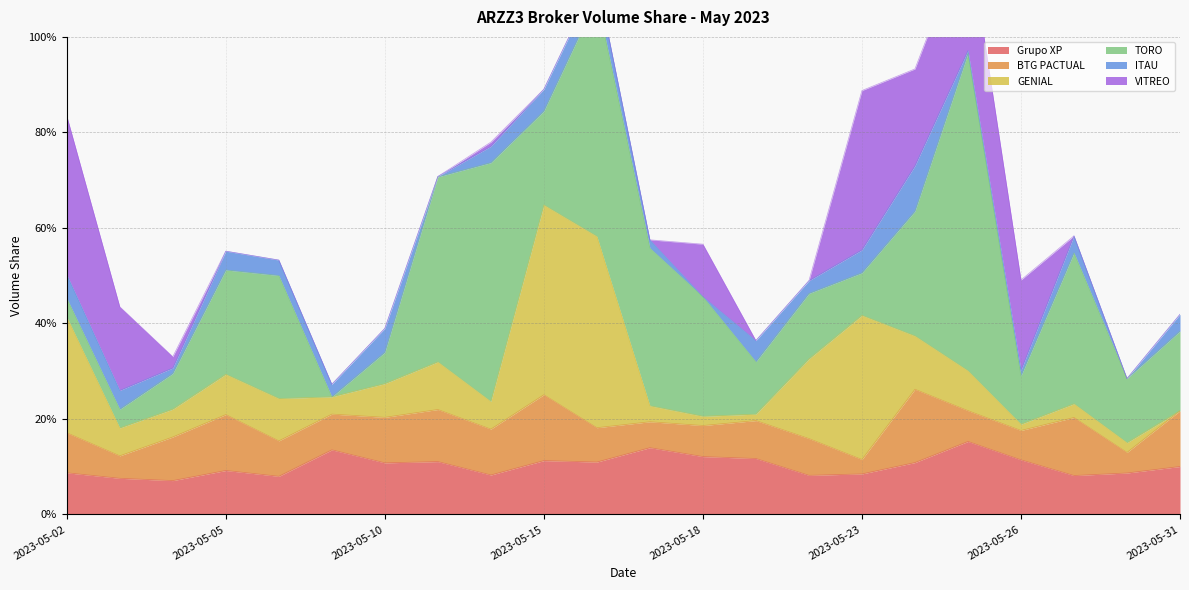

Reading right to left, extract all data points from this chart.

Grupo XP: 0.1	0.1	0.1	0.1	0.2	0.1	0.1	0.1	0.1	0.1	0.1	0.1	0.1	0.1	0.1	0.1	0.1	0.1	0.1	0.1	0.1	0.1
BTG PACTUAL: 0.1	0.0	0.1	0.1	0.1	0.2	0.0	0.1	0.1	0.1	0.1	0.1	0.1	0.1	0.1	0.1	0.1	0.1	0.1	0.1	0.0	0.1
GENIAL: 0.0	0.0	0.0	0.0	0.1	0.1	0.3	0.2	0.0	0.0	0.0	0.4	0.4	0.1	0.1	0.1	0.0	0.1	0.1	0.1	0.1	0.2
TORO: 0.2	0.1	0.3	0.1	0.7	0.3	0.1	0.1	0.1	0.3	0.3	0.5	0.2	0.5	0.4	0.1	0.0	0.3	0.2	0.1	0.0	0.0
ITAU: 0.0	0.0	0.0	0.0	0.0	0.1	0.0	0.0	0.0	0.0	0.0	0.0	0.0	0.0	0.0	0.0	0.0	0.0	0.0	0.0	0.0	0.0
VITREO: 0.0	0.0	0.0	0.2	0.3	0.2	0.3	0.0	0.0	0.1	0.0	0.0	0.0	0.0	0.0	0.0	0.0	0.0	0.0	0.0	0.2	0.3